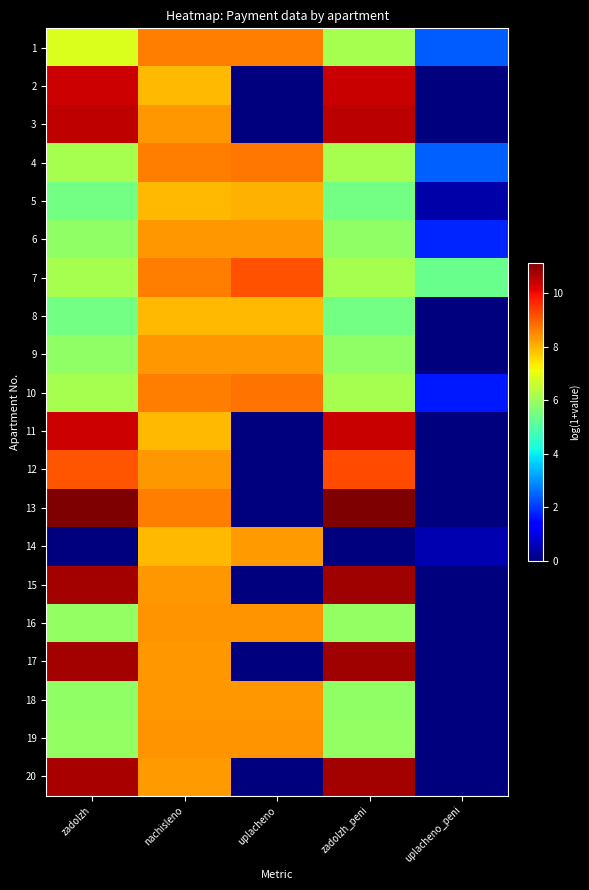

Count the number of categories in the chart.

5